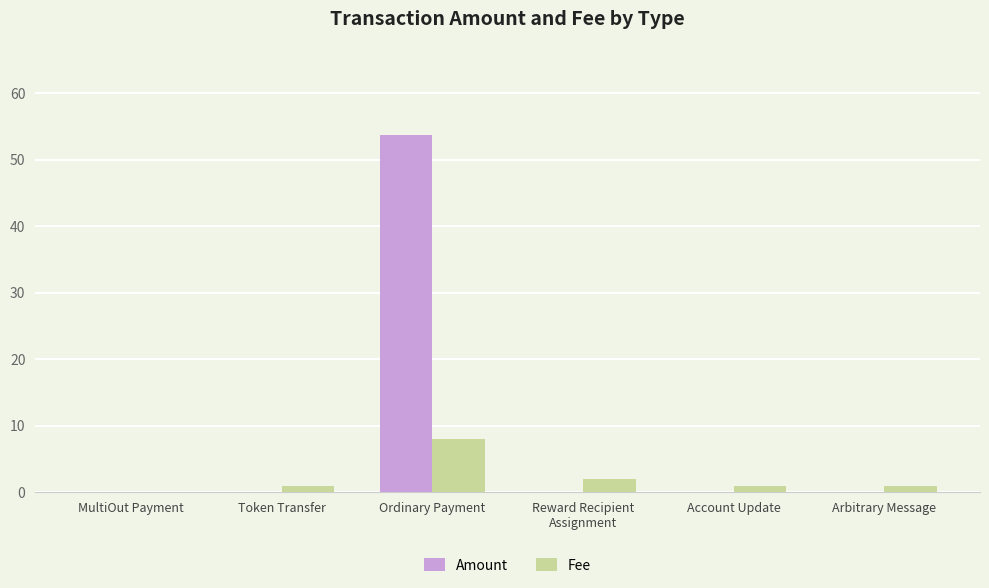

True or false: Fee has a value of 8.0 at Ordinary Payment.

True